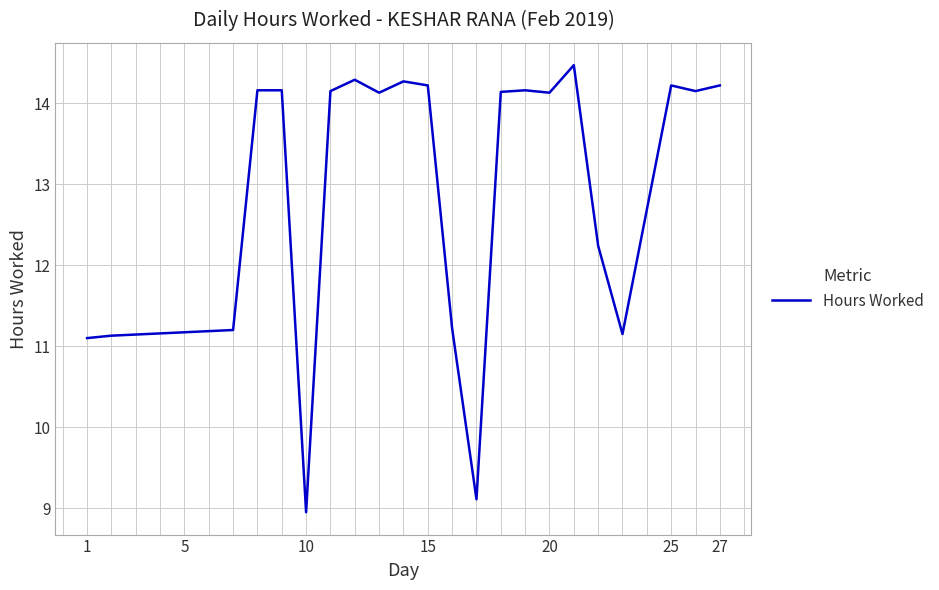

What is the maximum value shown in the chart?

14.5